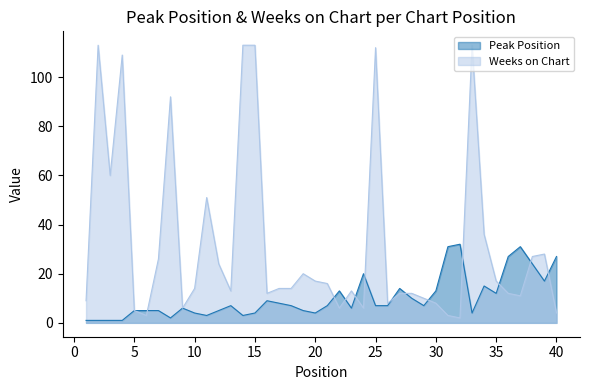

True or false: Weeks on Chart and Peak Position cross at least once.

True